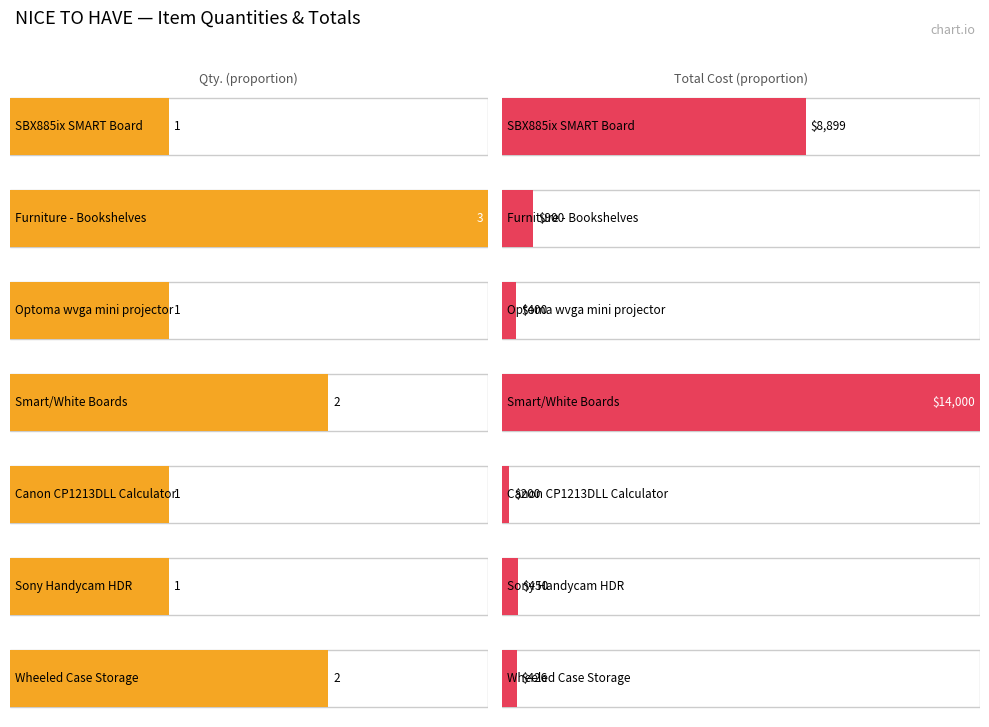

How many values in the Total series are below 450?

3